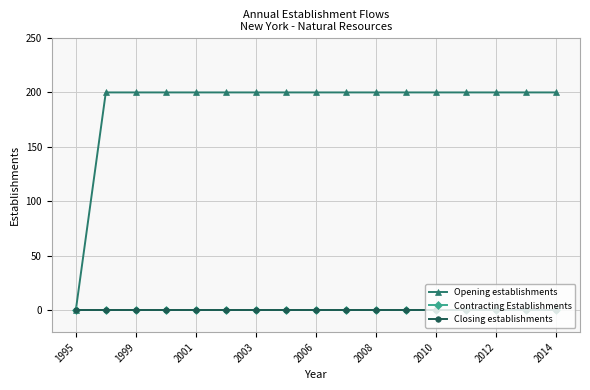

What are all the series names shown in the legend?

Opening establishments, Contracting Establishments, Closing establishments